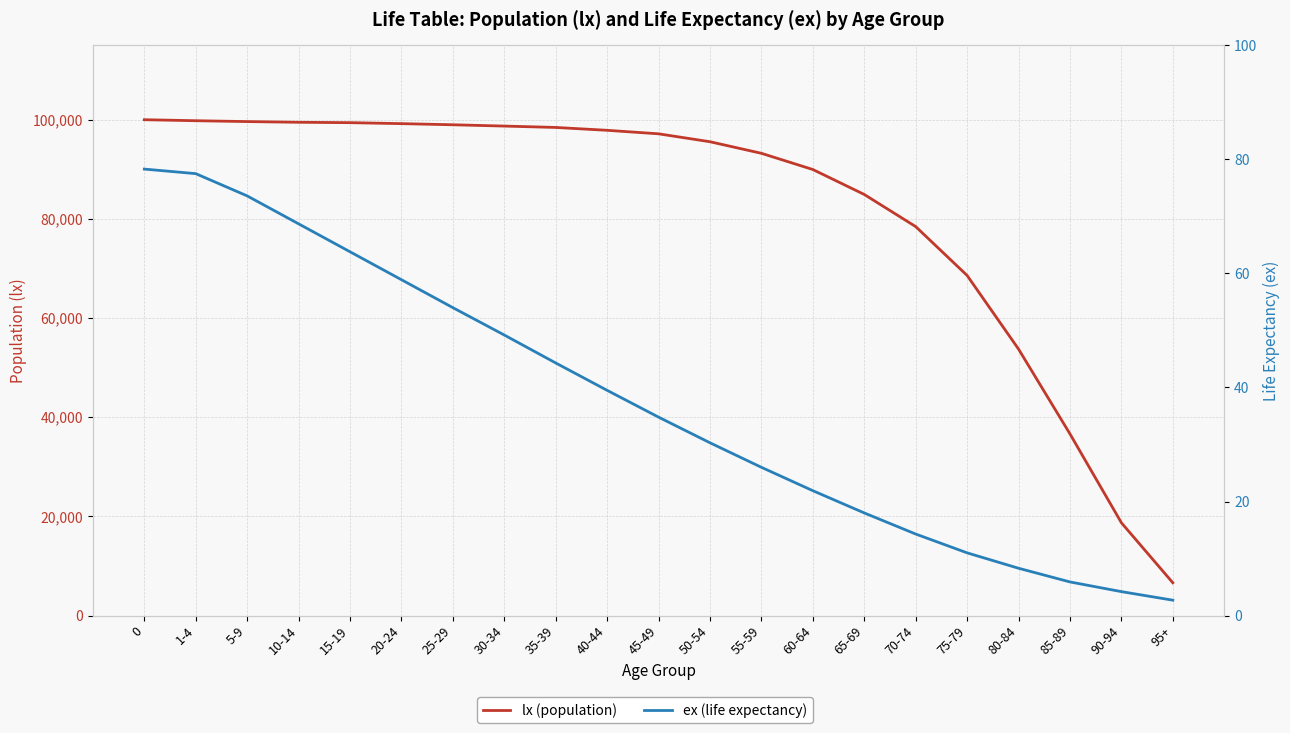

The value of ex (life expectancy) at 90-94 is 4.2. True or false?

True